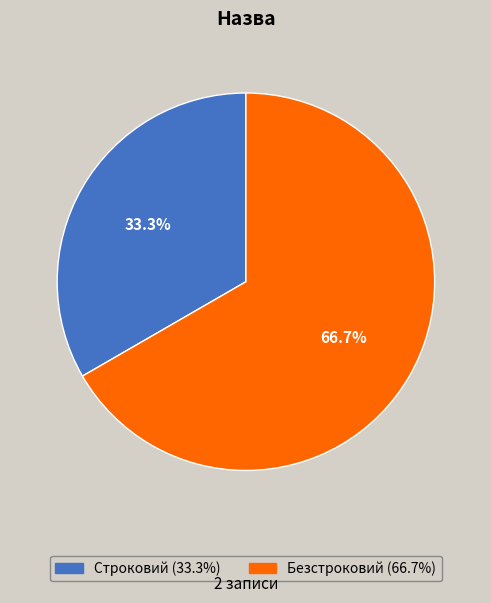

Rank the categories by value from lowest to highest.

Строковий, Безстроковий